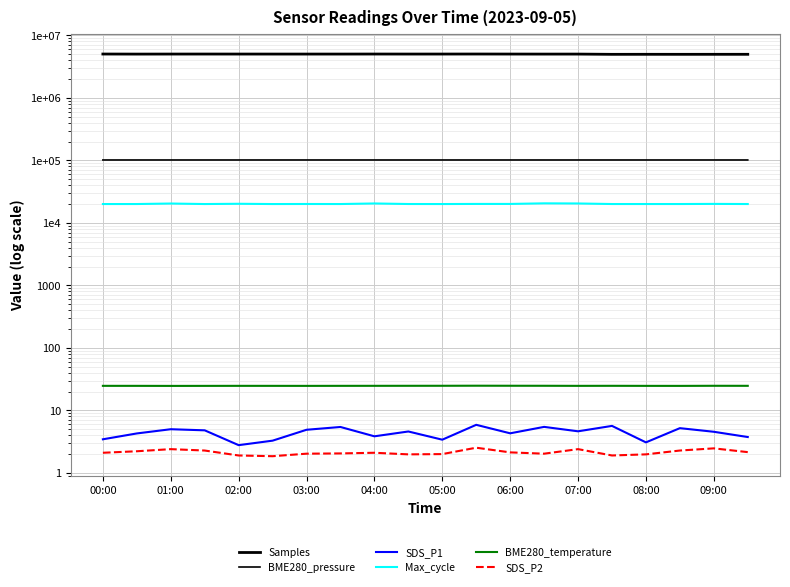

What is the difference between the second highest and second lowest values in the Max_cycle series?

427.0